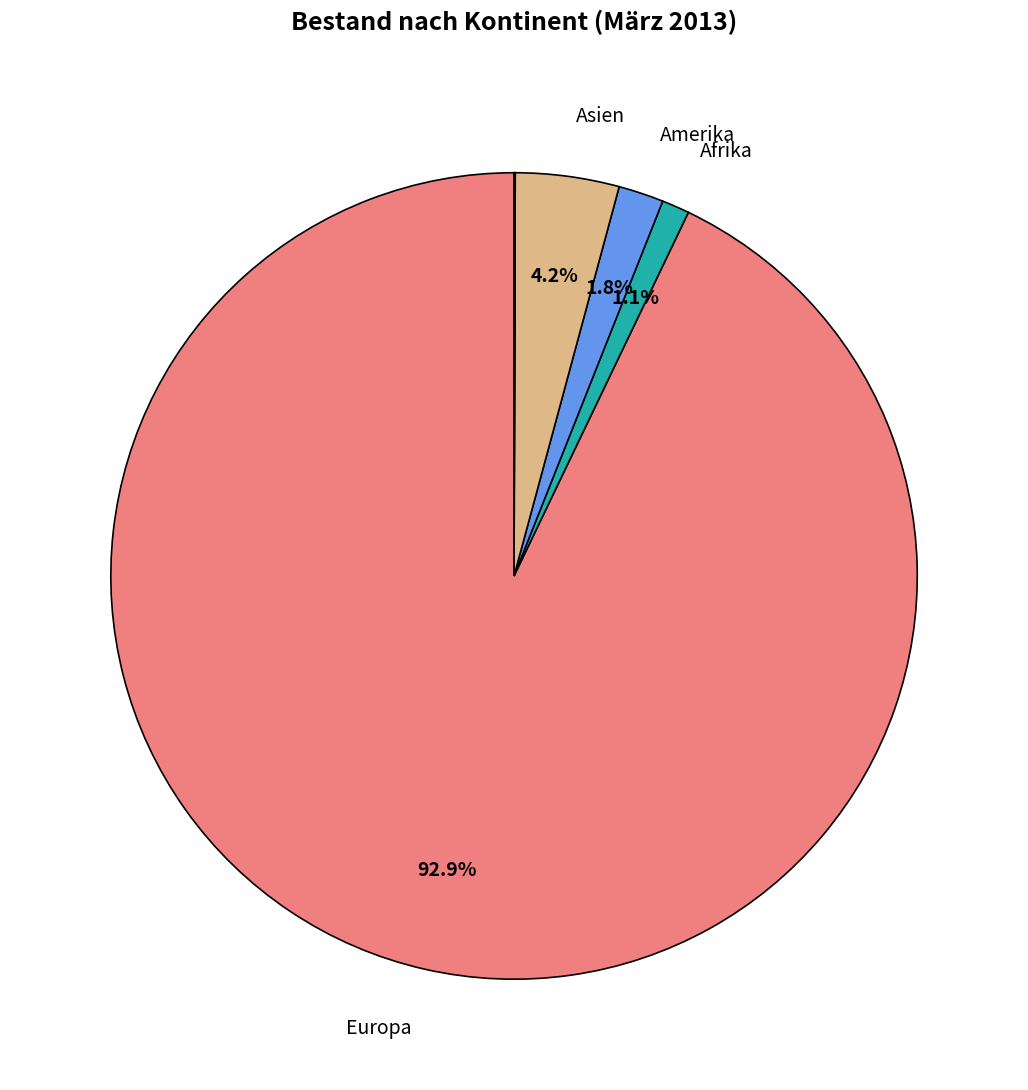

Is there a majority slice in this chart?

Yes